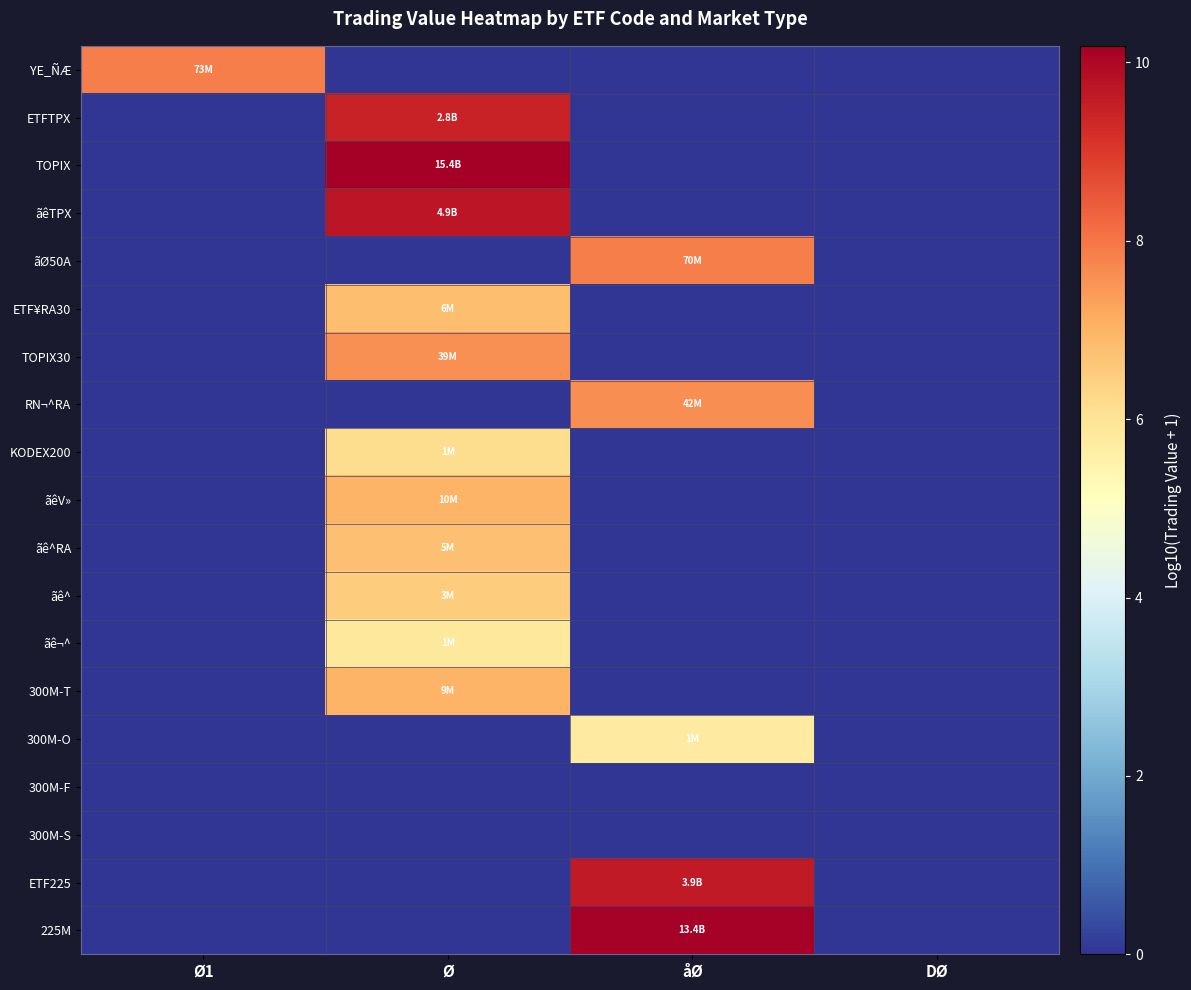

At which category does the chart reach its peak across all series?

Ø